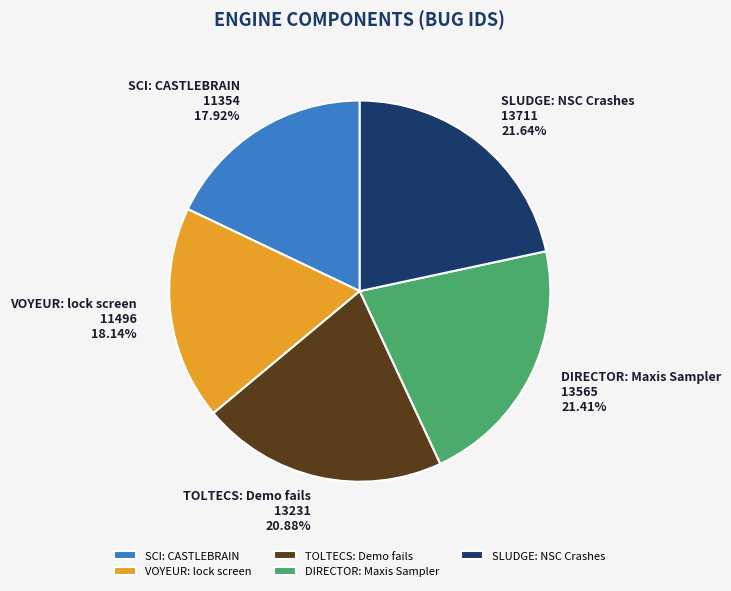

What is the total percentage of SCI: CASTLEBRAIN and SLUDGE: NSC Crashes?

39.6%